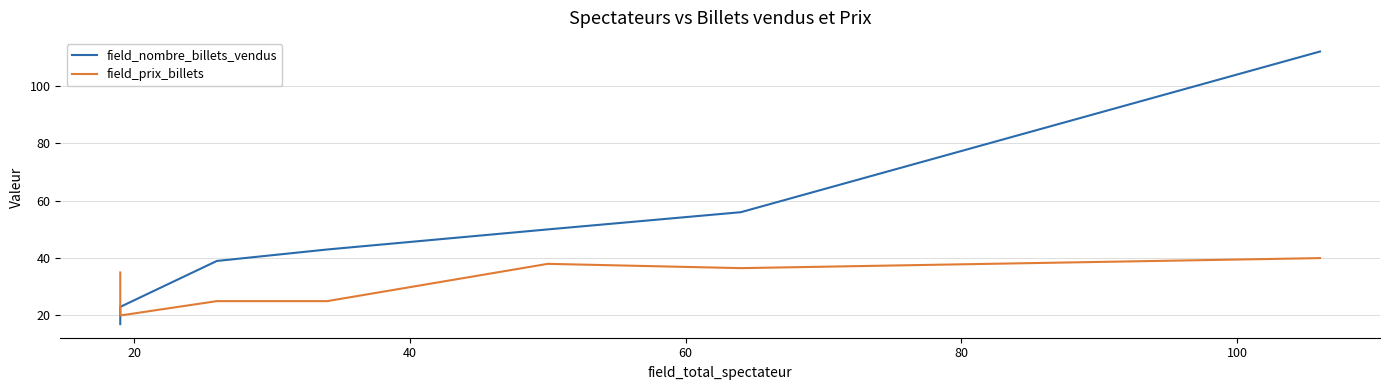

True or false: field_prix_billets and field_nombre_billets_vendus cross at least once.

True